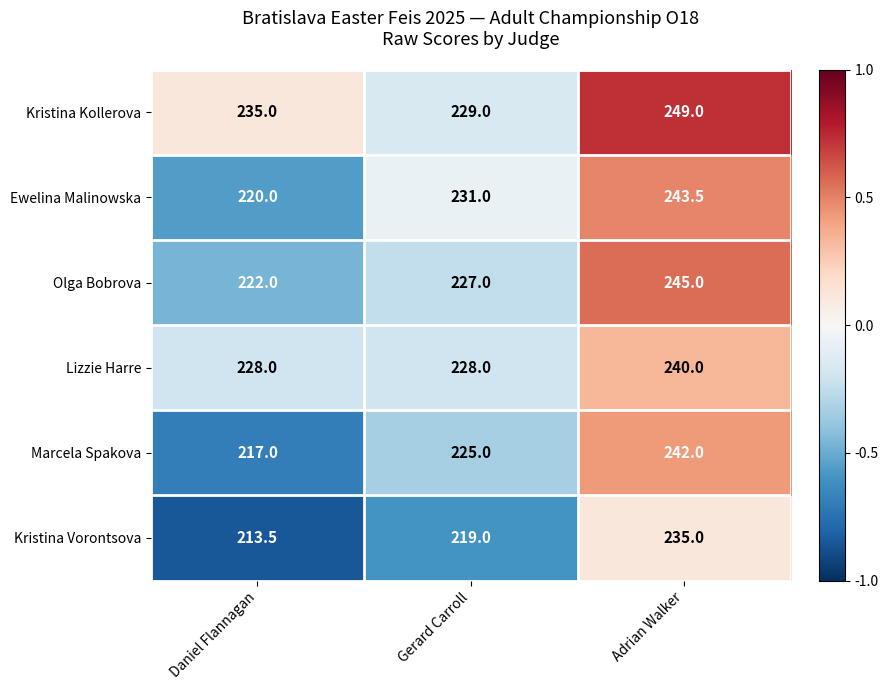

How many values in the Kristina Vorontsova series are below 219?

1